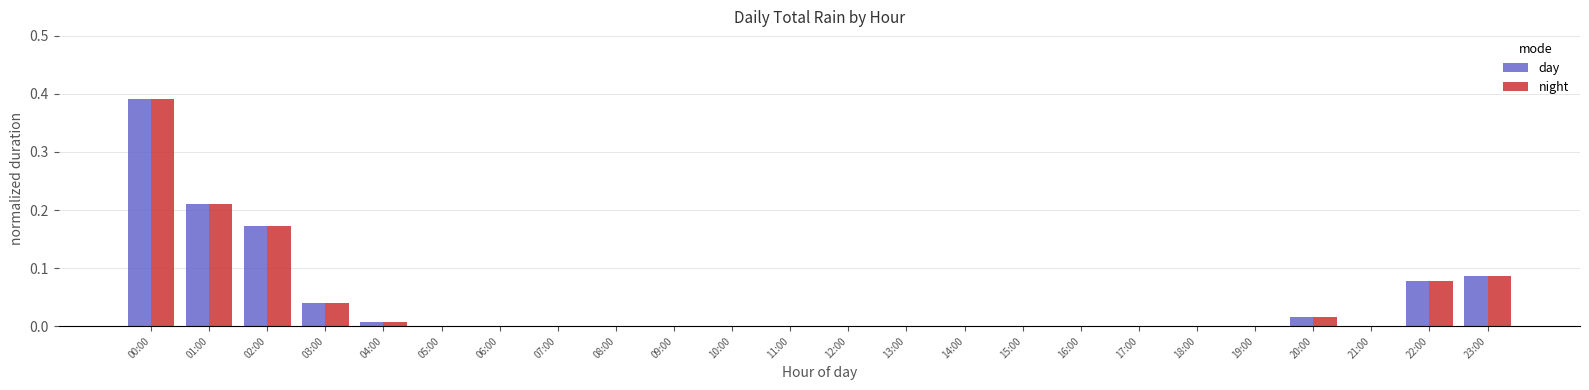

How many data points does each series have?

24